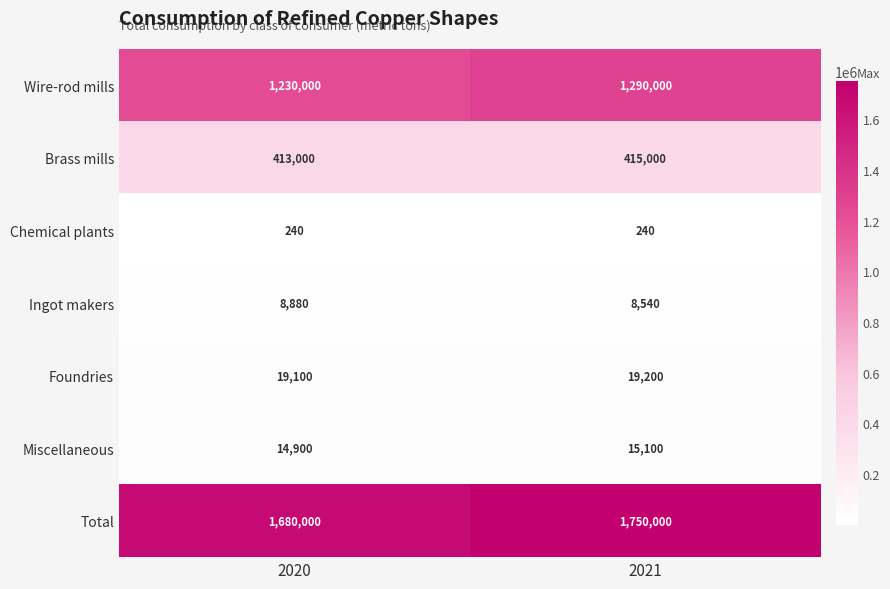

What is the difference between the highest and lowest values at 2020?

1679760